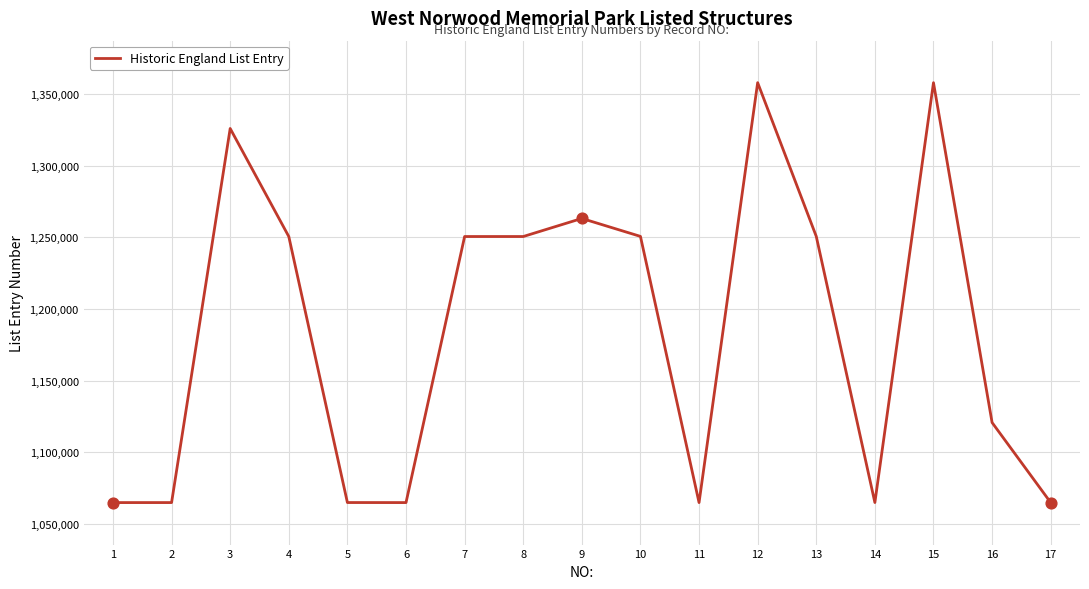

What is the change in value from 3 to 8?

-75360